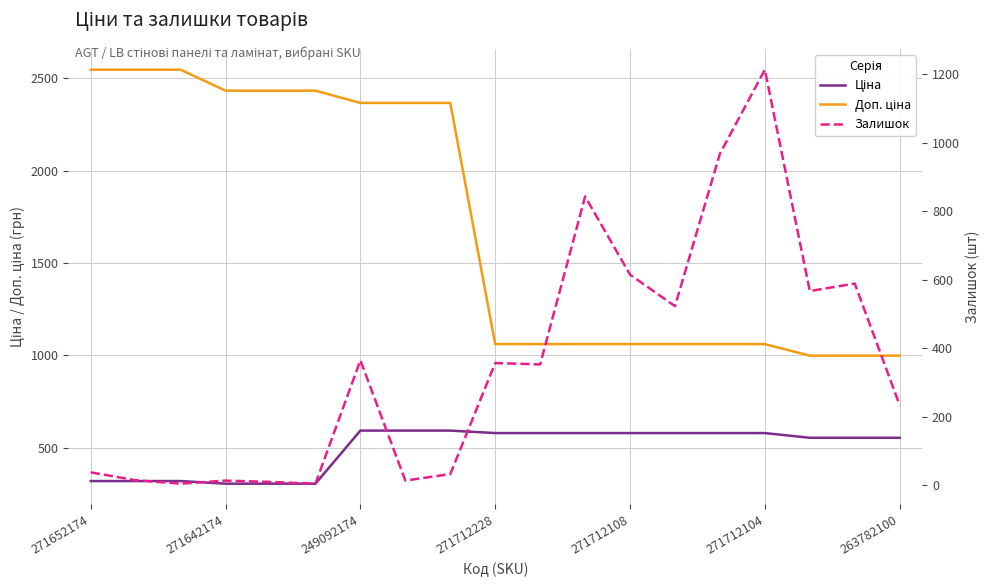

Which series has the largest total across all categories?

Доп. ціна